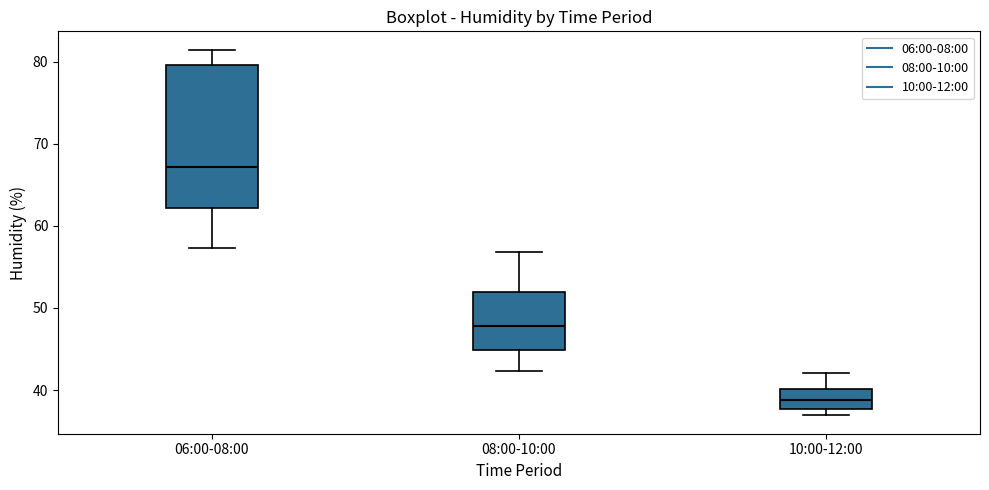

Reading left to right, read every box against the y-axis: the position of its median line, the range the box covers, and the ends of its whiskers. The values are not printed on the chart, so give them approximately, as read against the axis.

06:00-08:00: median 67, box 62 to 80, whiskers 57 to 82
08:00-10:00: median 48, box 45 to 52, whiskers 42 to 57
10:00-12:00: median 39, box 38 to 40, whiskers 37 to 42